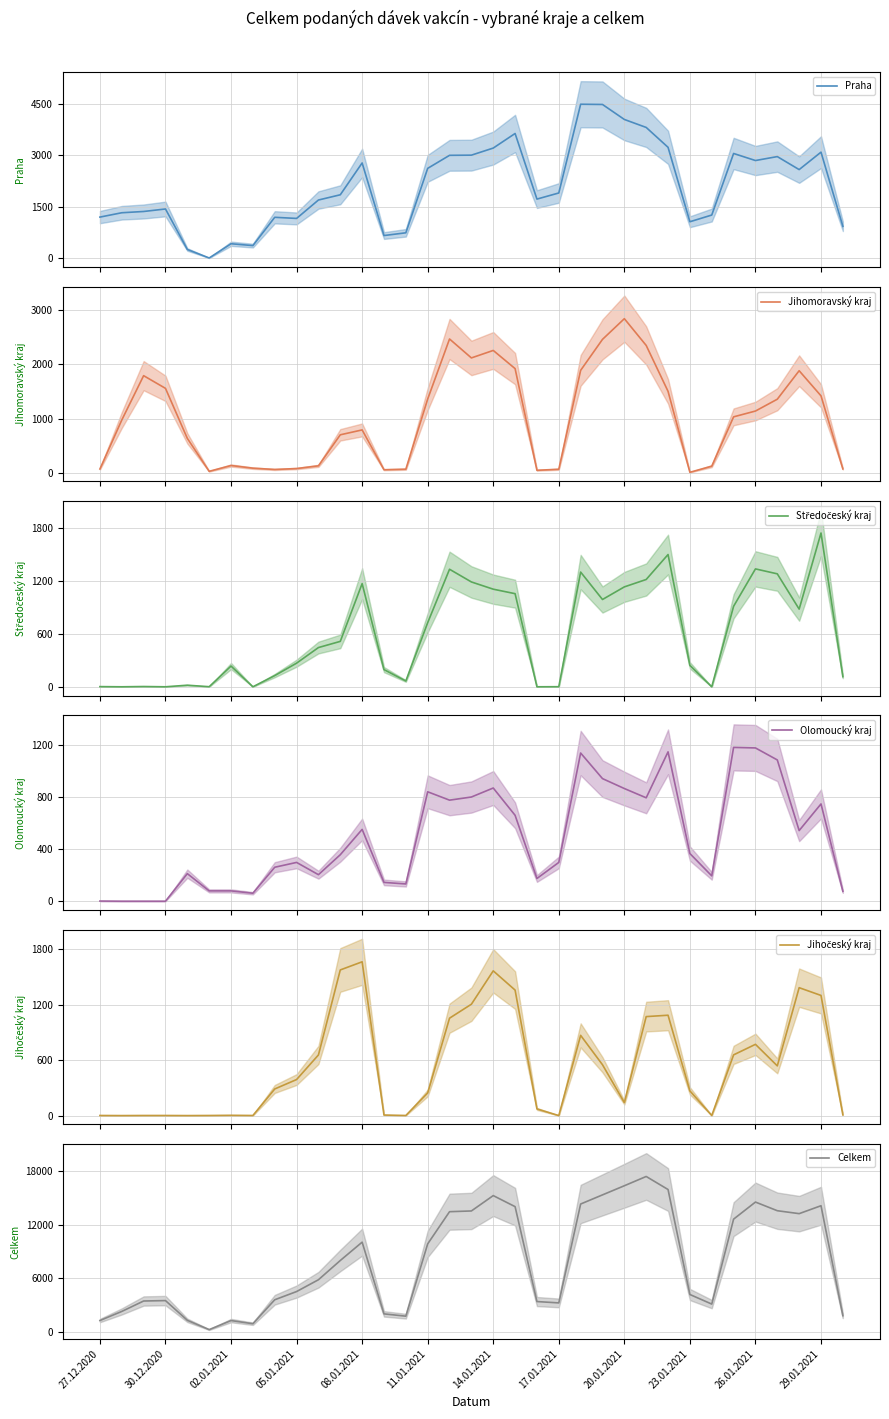

How many lines are shown in the chart?

6